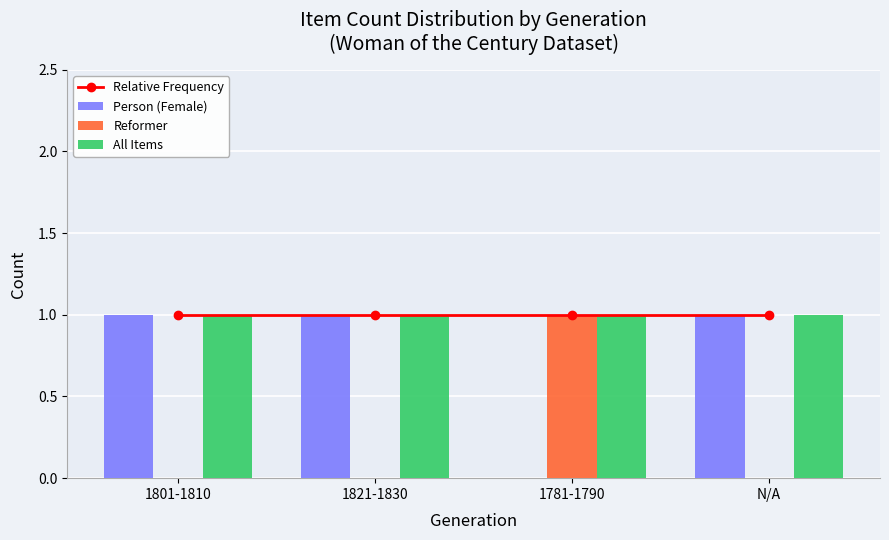

Rank the series at 1801-1810 from highest to lowest value.

Relative Frequency, Person (Female), All Items, Reformer